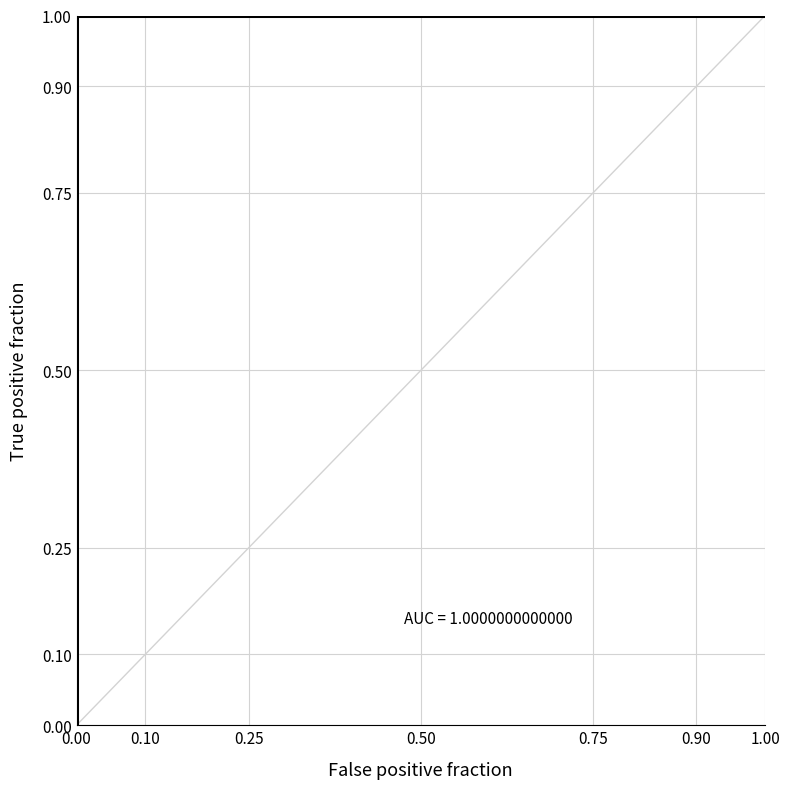

What is the sum of all values?

18.0